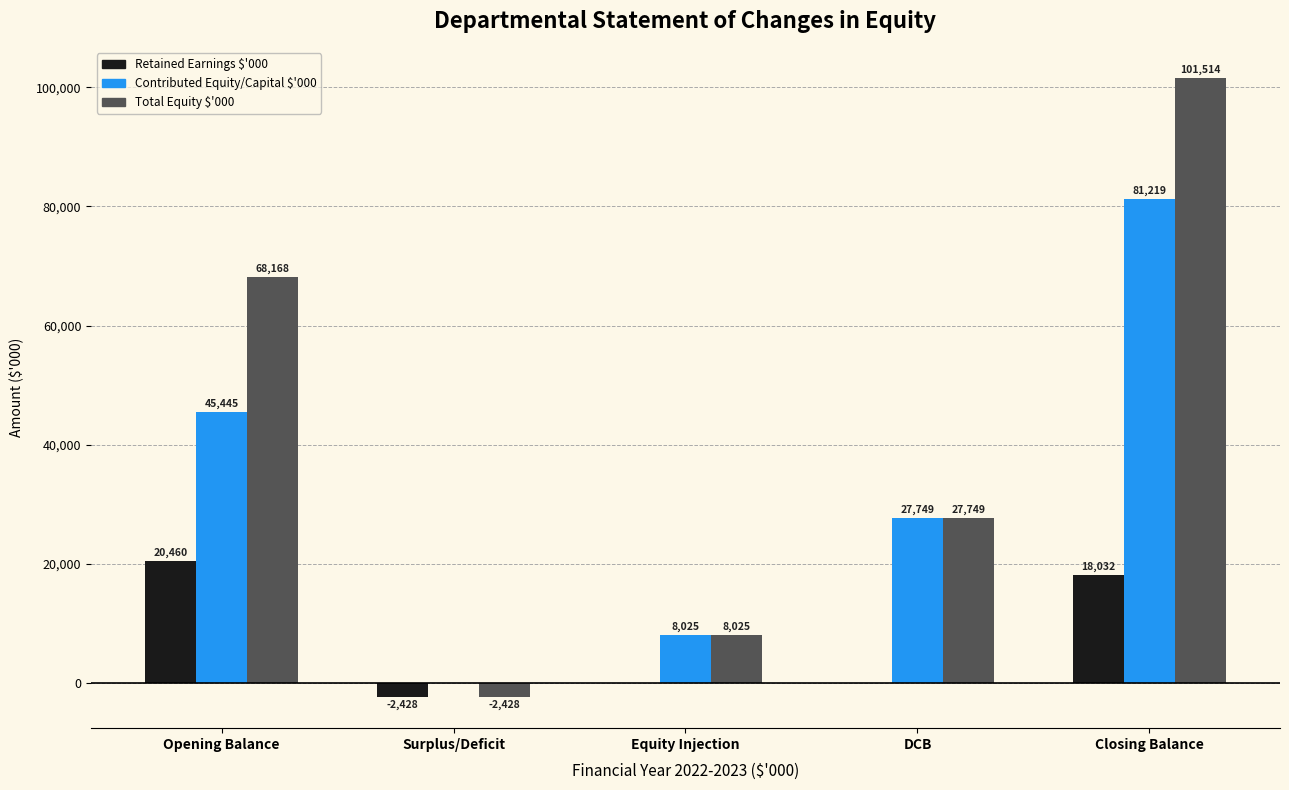

What is the average value of the Total Equity $'000 series?

40606